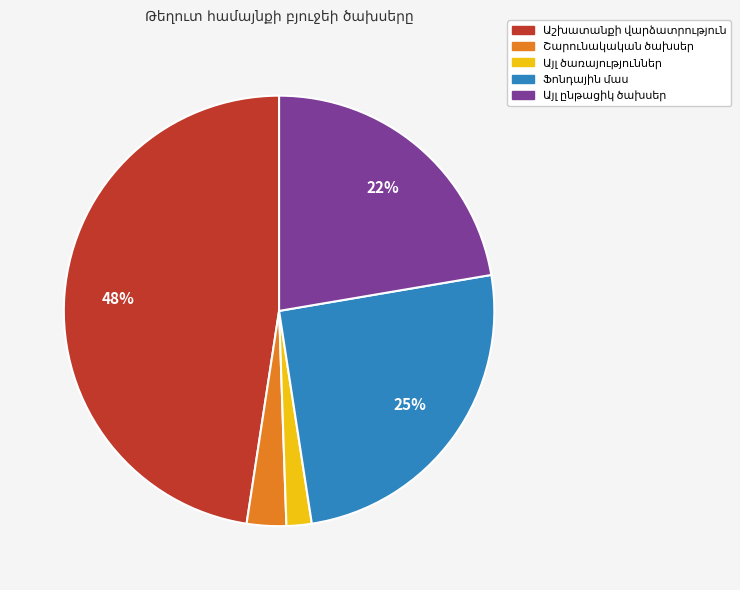

Is there any slice that represents more than half of the pie?

No